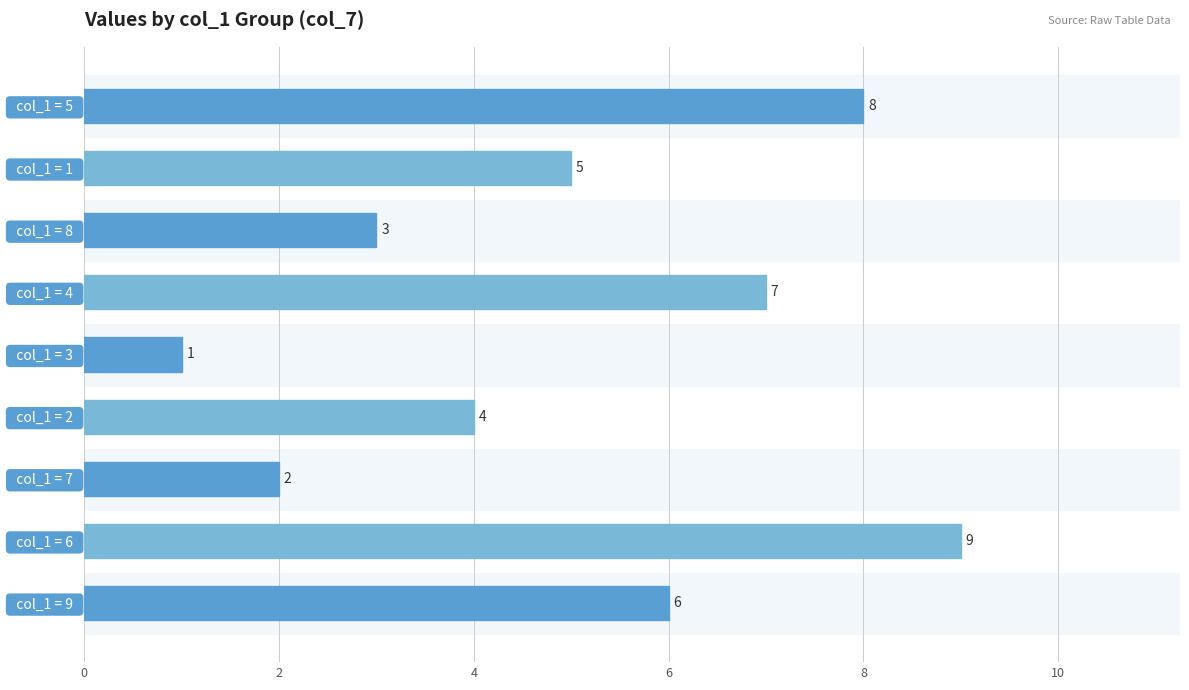

What is the sum of all values?

45